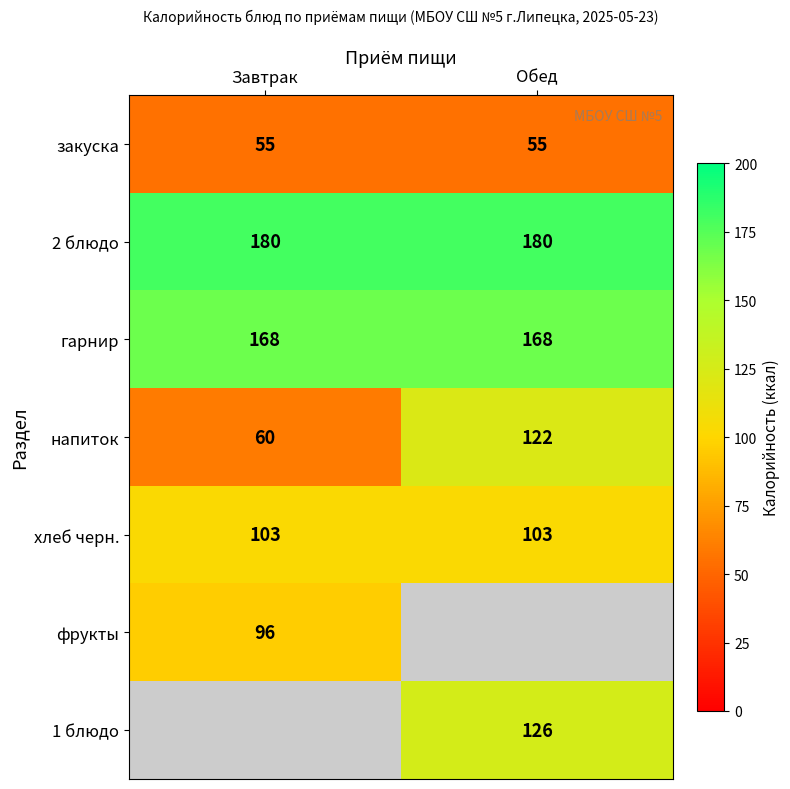

The закуска series shows 33 at Завтрак. True or false?

False